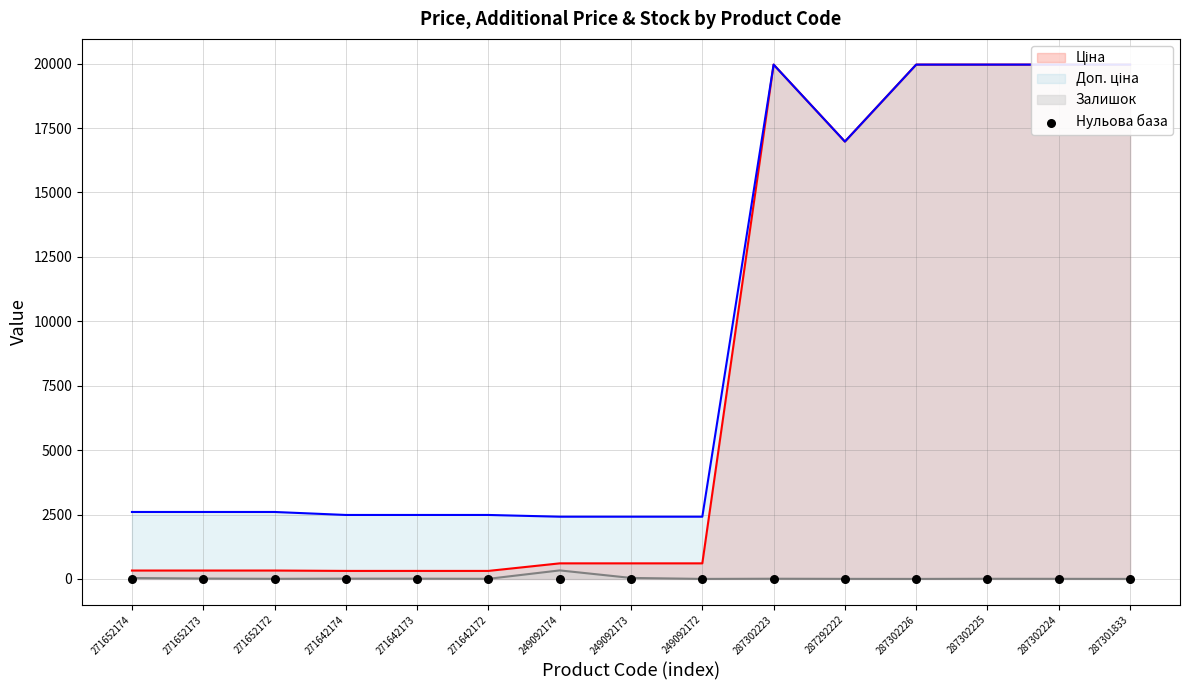

Is the value of Ціна at 271652174 greater than the value of Доп. ціна at 271642174?

No